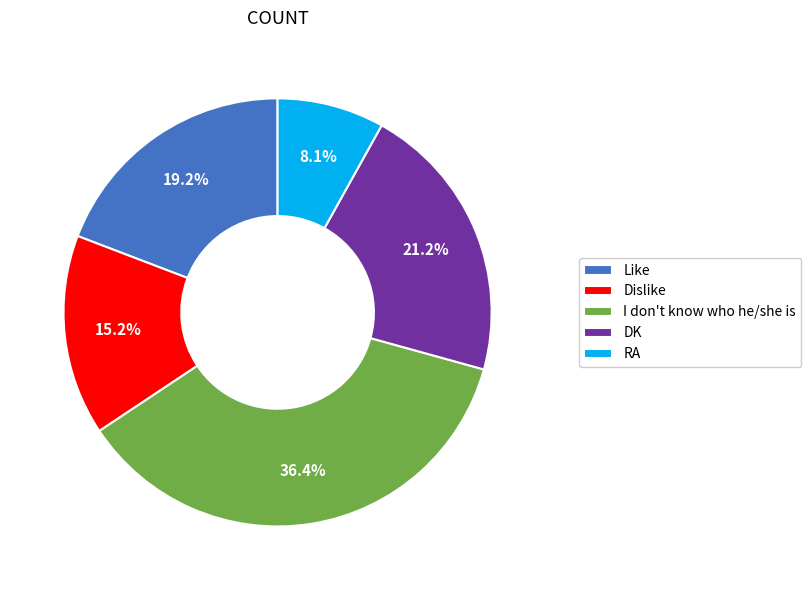

Which slice is the smallest?

RA